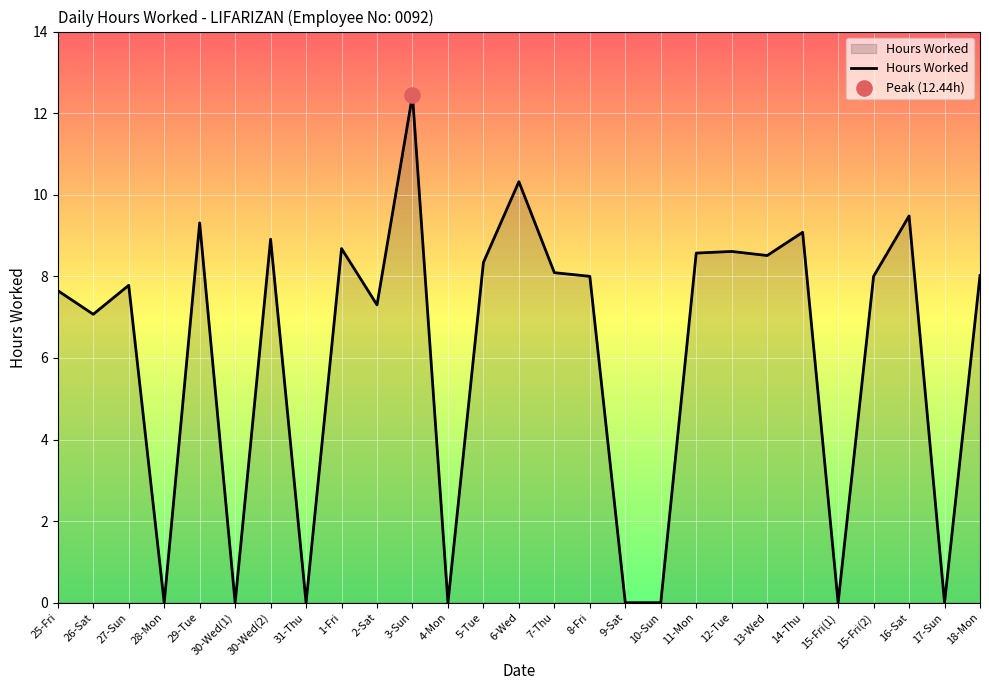

What is the ratio of the value at 2-Sat to the value at 11-Mon?

0.9